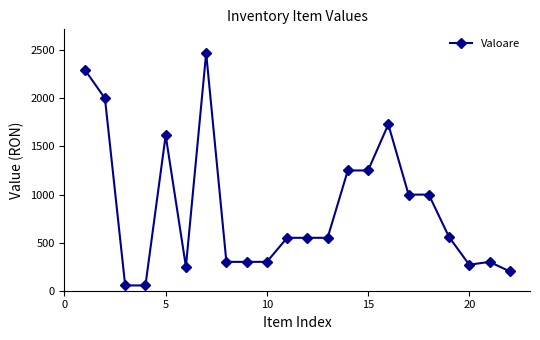

What is the value of the 3rd point from the left?

55.0